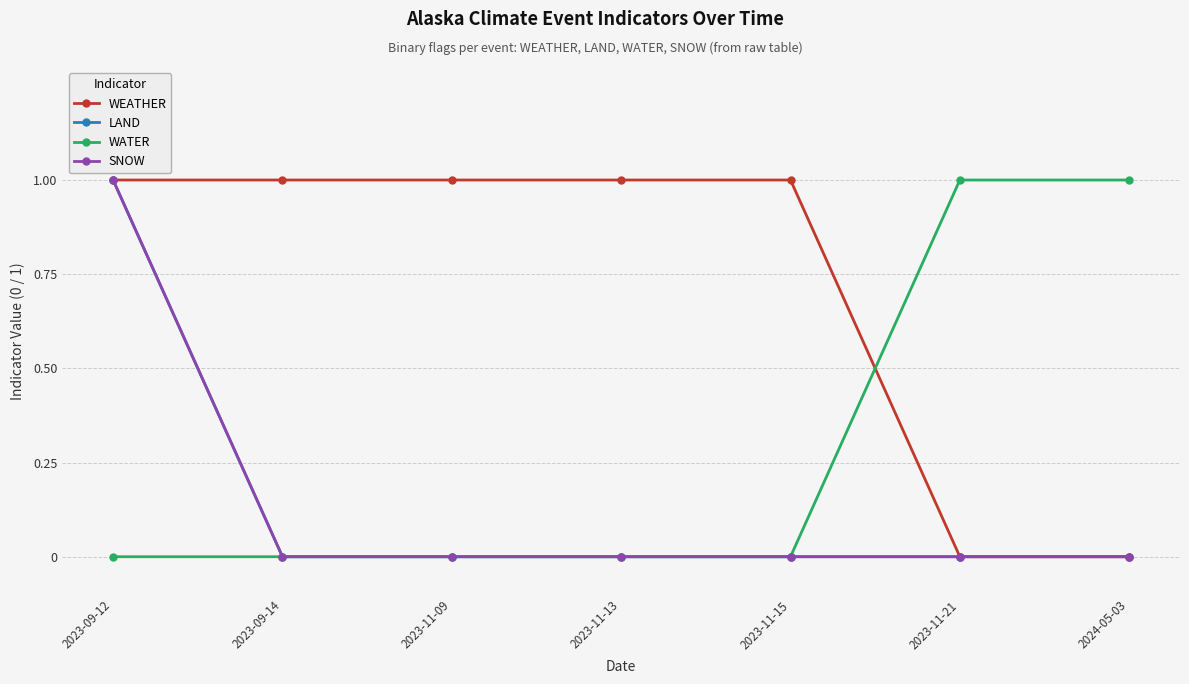

Is the value of WEATHER at 2023-11-09 greater than the value of LAND at 2024-05-03?

Yes